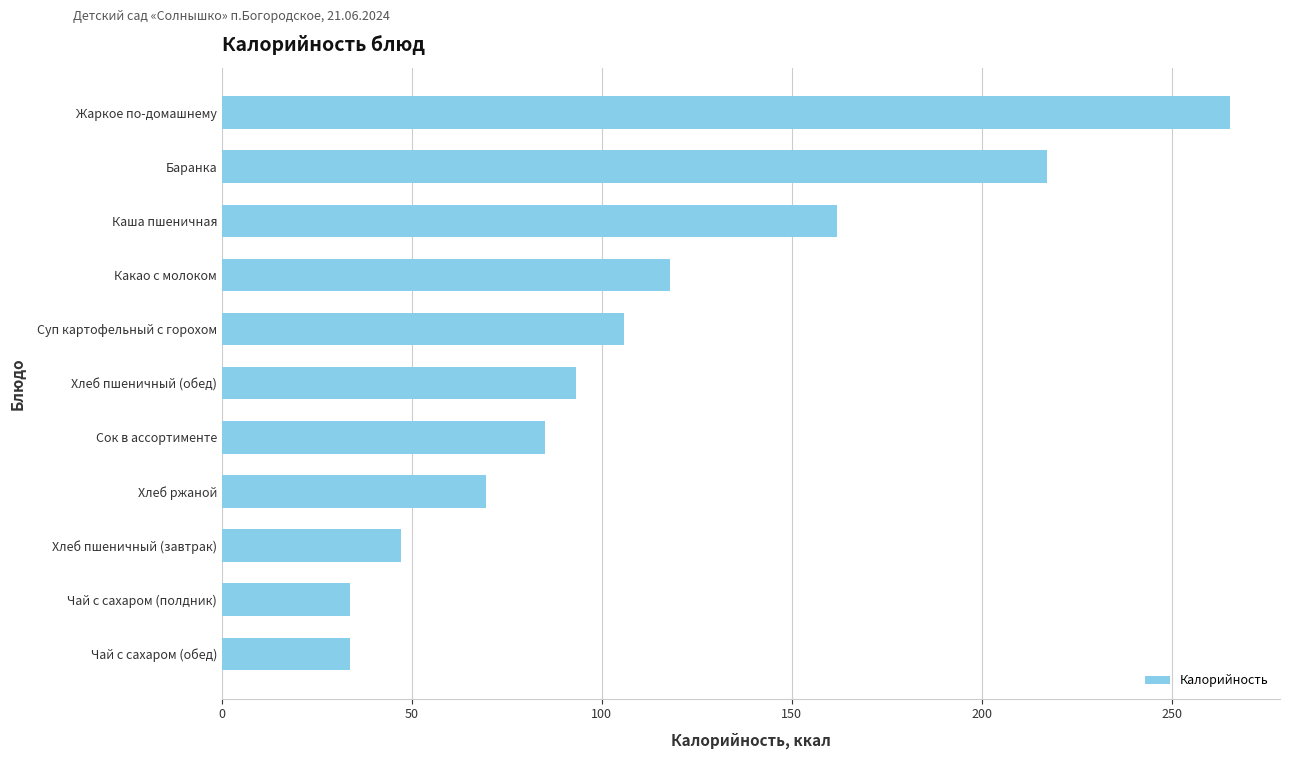

What is the difference between the maximum and minimum values?

231.7